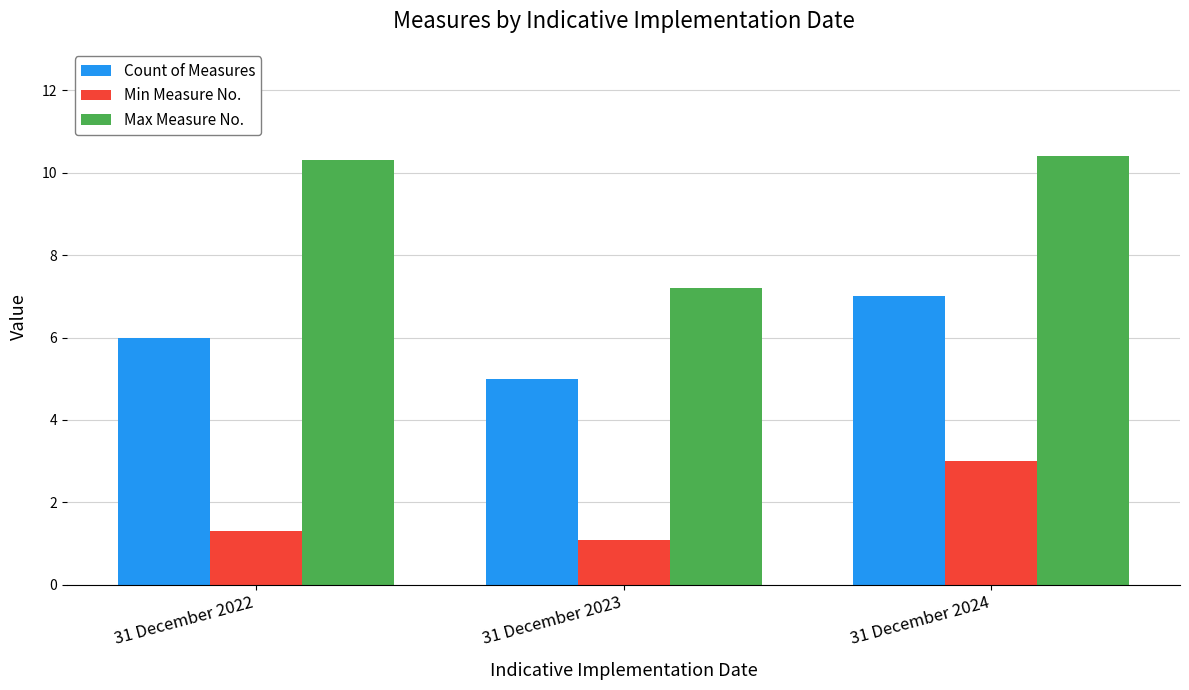

What is the sum of all Count of Measures values?

18.0